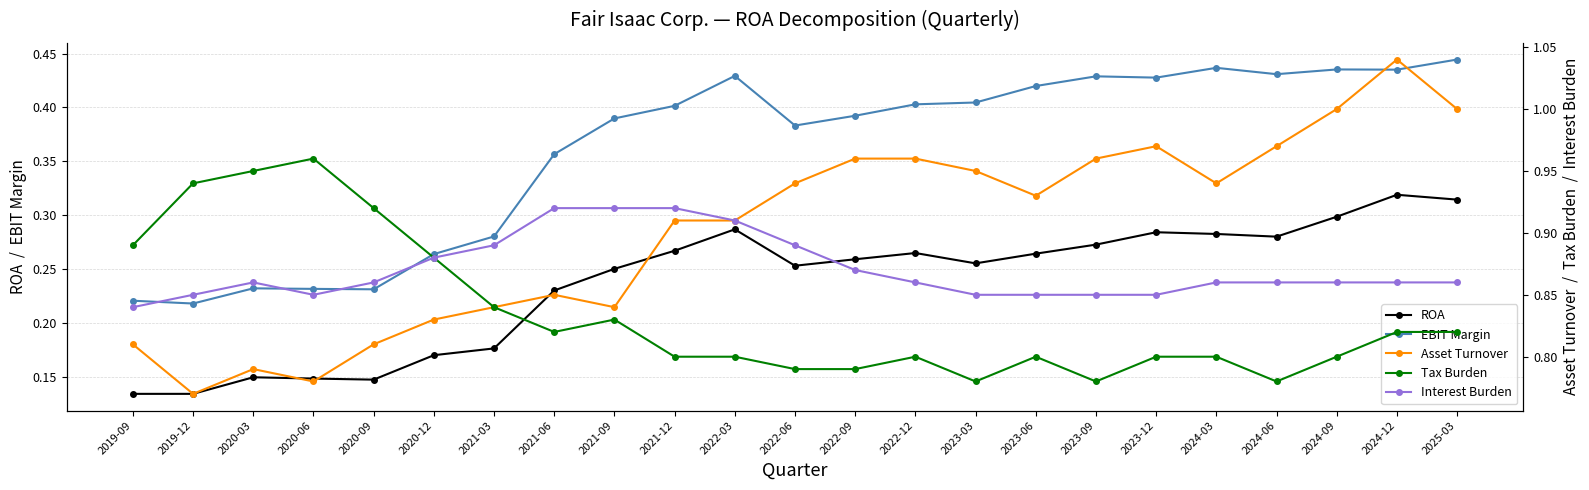

True or false: ROA has a value of 0.3 at 2023-09.

True